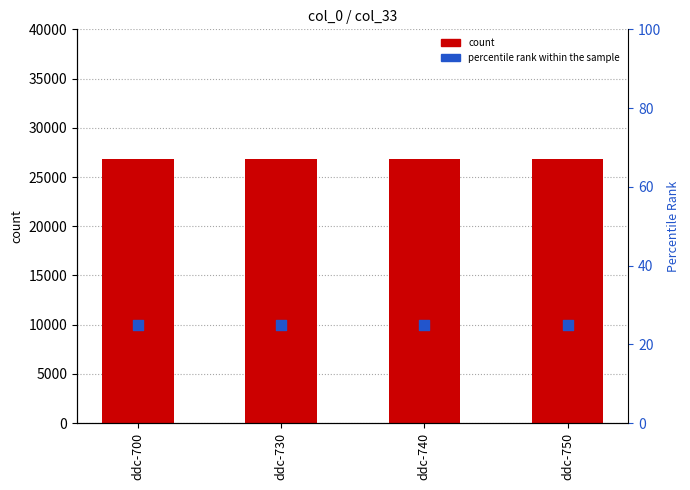

Which series has the largest total across all categories?

count